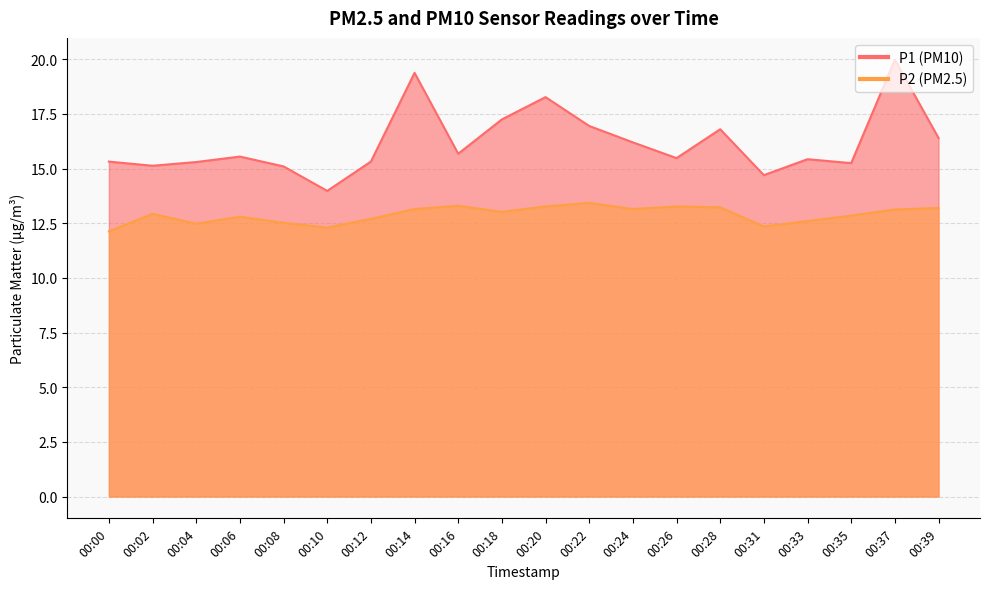

Which series has the largest range (max minus min)?

P1